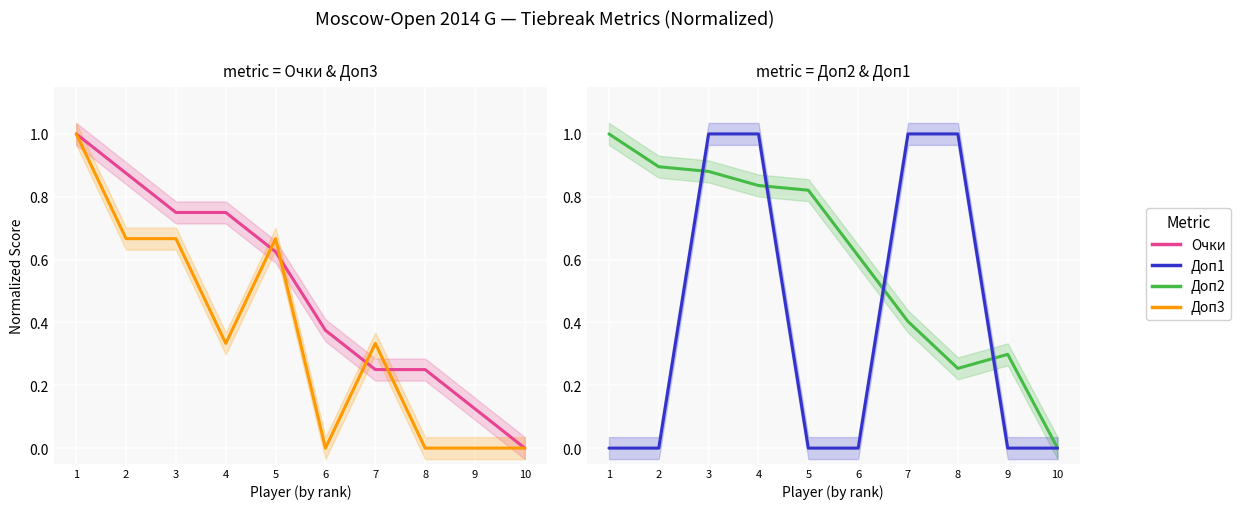

The value of Доп1 at 9 is 0.0. True or false?

True